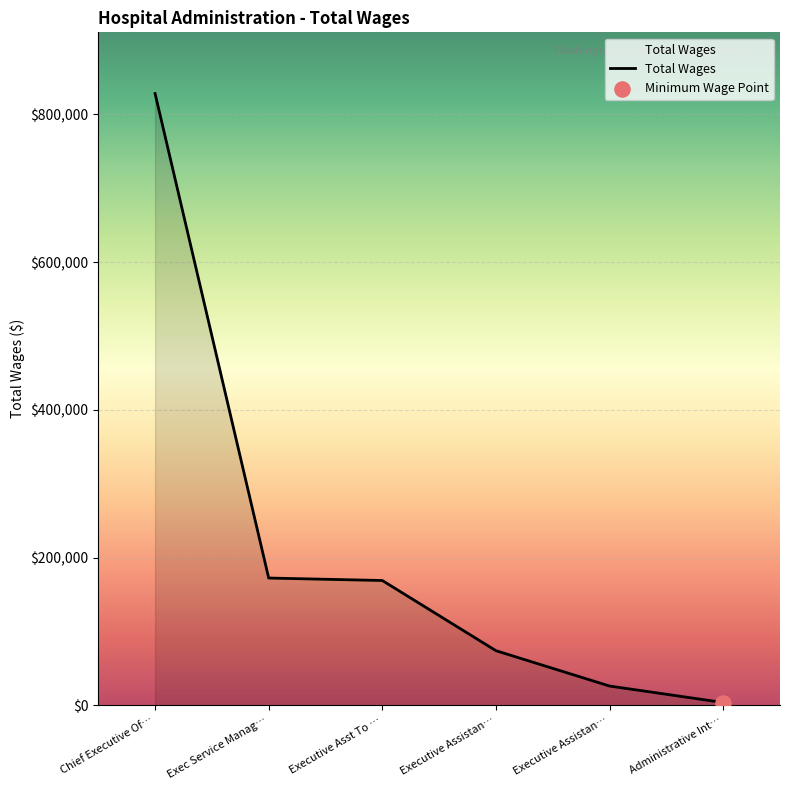

Count the number of data series in this chart.

1